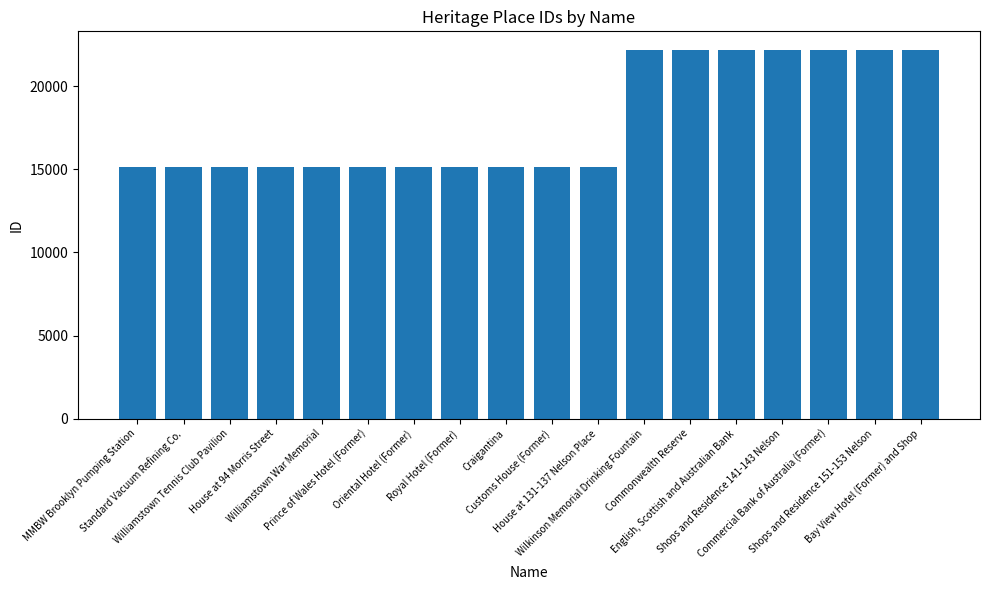

What is the change in value from Williamstown Tennis Club Pavilion to Williamstown War Memorial?

+2